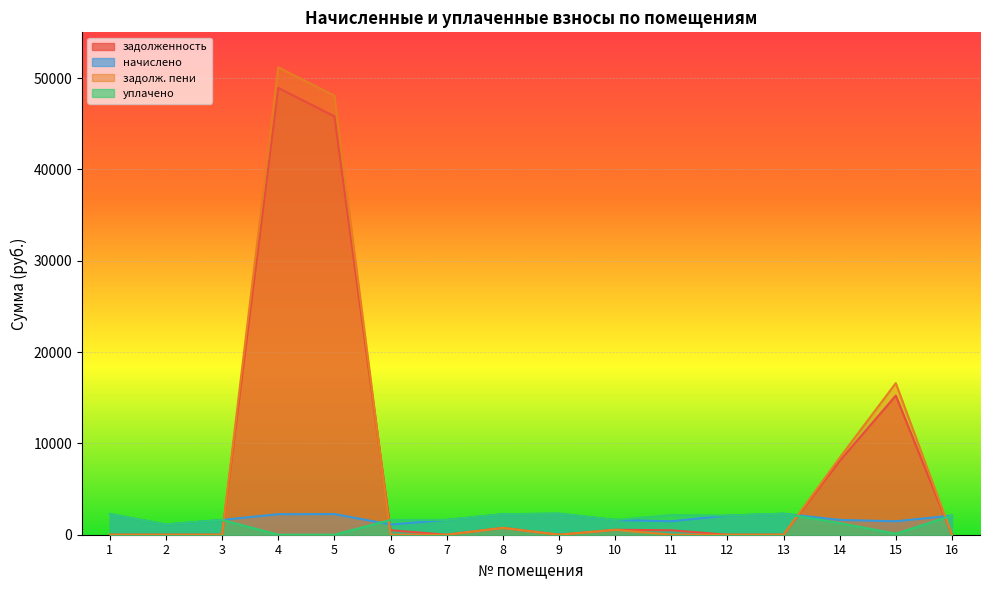

The value of задолж. пени at 3 is 0.0. True or false?

True